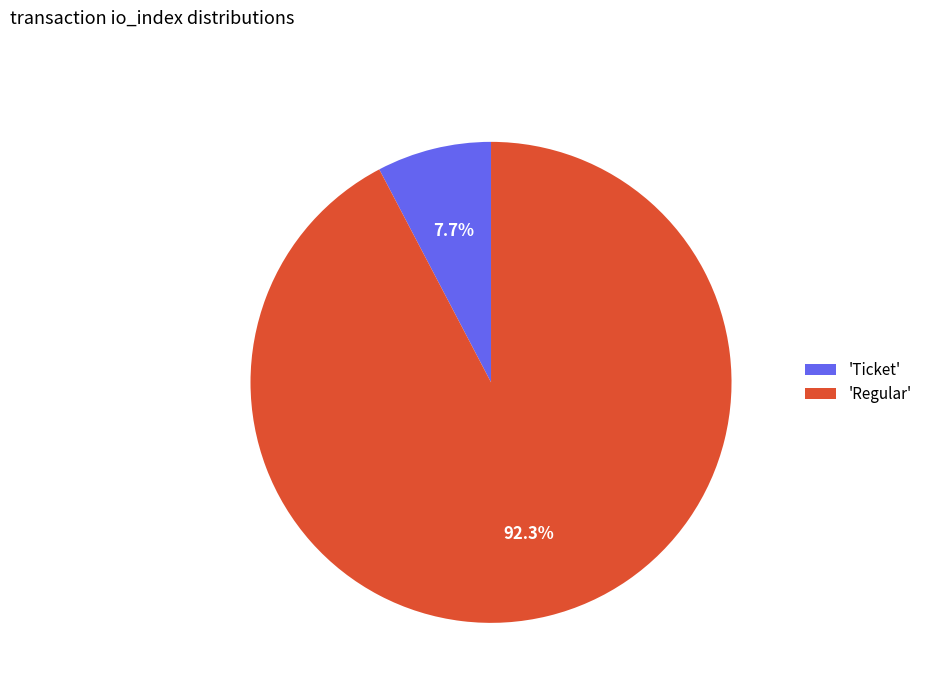

Rank the categories by value from highest to lowest.

'Regular', 'Ticket'